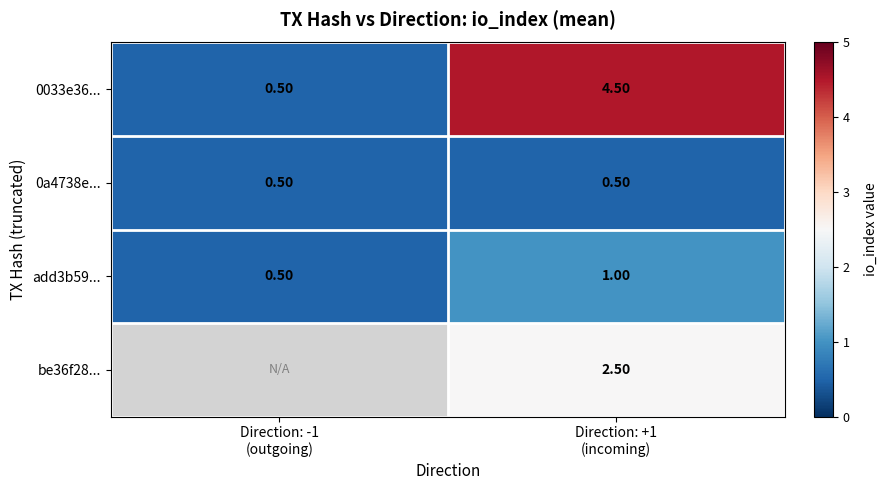

What is the sum of all add3b59... values?

1.5